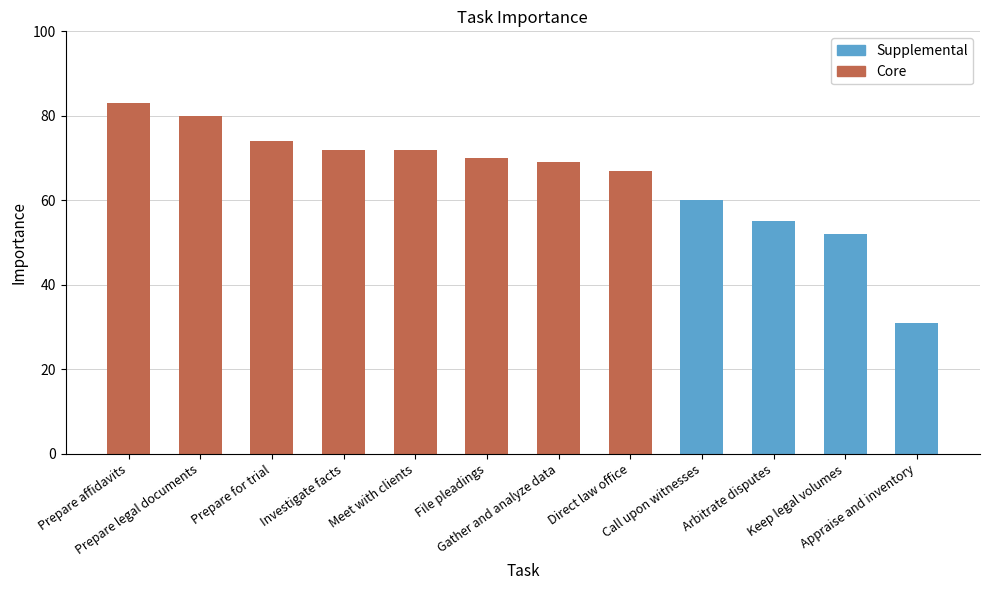

What is the maximum value for Core?

83